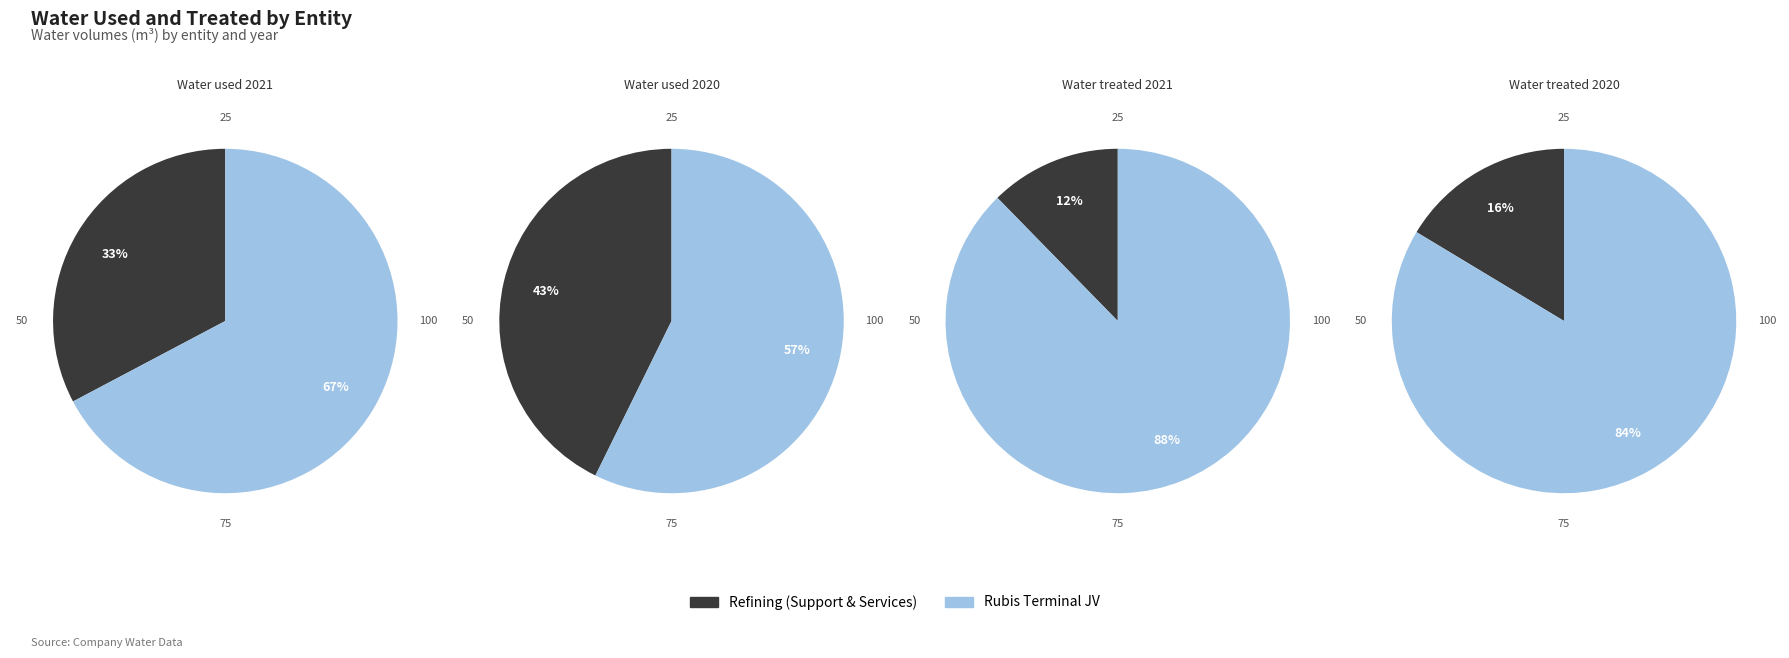

Is it true that Refining (Support & Services) is 33% of the pie?

True